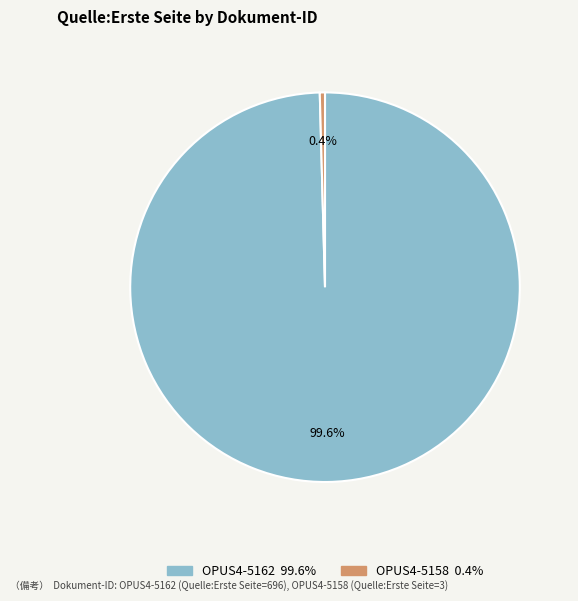

What percentage is NOT represented by OPUS4-5158?

99.6%